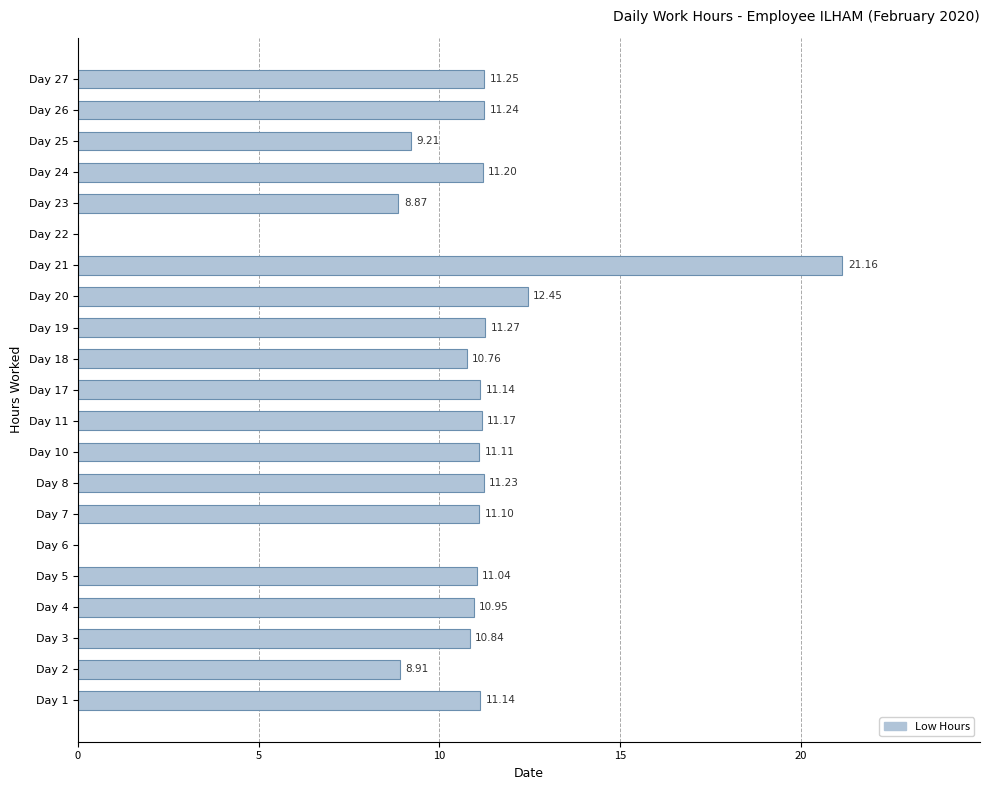

Which has a higher value, Day 3 or Day 25?

Day 3